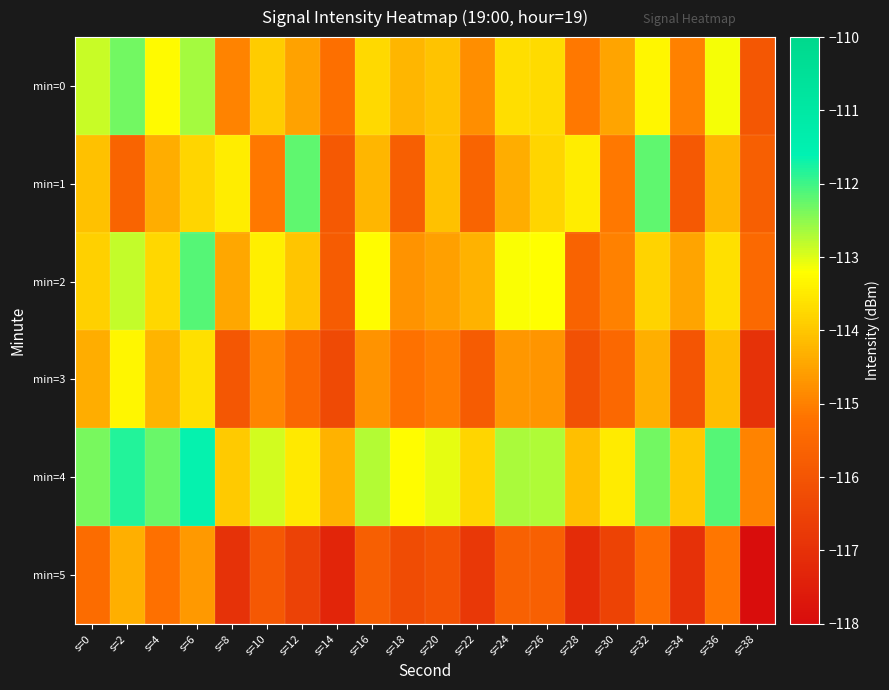

Reading left to right, transcribe all the data shown in this chart.

min=0: s=0=-112.9	s=2=-112.3	s=4=-113.3	s=6=-112.6	s=8=-115.0	s=10=-113.9	s=12=-114.5	s=14=-115.3	s=16=-113.7	s=18=-114.2	s=20=-114.0	s=22=-114.8	s=24=-113.7	s=26=-113.7	s=28=-115.1	s=30=-114.5	s=32=-113.3	s=34=-115.0	s=36=-113.1	s=38=-116.0
min=1: s=0=-114.1	s=2=-115.6	s=4=-114.4	s=6=-113.8	s=8=-113.5	s=10=-115.1	s=12=-112.2	s=14=-115.9	s=16=-114.2	s=18=-115.7	s=20=-114.1	s=22=-115.6	s=24=-114.4	s=26=-113.8	s=28=-113.5	s=30=-115.1	s=32=-112.2	s=34=-115.9	s=36=-114.2	s=38=-115.7
min=2: s=0=-113.9	s=2=-112.8	s=4=-113.8	s=6=-112.1	s=8=-114.5	s=10=-113.4	s=12=-114.0	s=14=-115.8	s=16=-113.2	s=18=-114.7	s=20=-114.5	s=22=-114.3	s=24=-113.2	s=26=-113.2	s=28=-115.6	s=30=-115.0	s=32=-113.8	s=34=-114.5	s=36=-113.6	s=38=-115.5
min=3: s=0=-114.4	s=2=-113.3	s=4=-114.3	s=6=-113.6	s=8=-116.0	s=10=-114.9	s=12=-115.5	s=14=-116.3	s=16=-114.7	s=18=-115.2	s=20=-115.0	s=22=-115.8	s=24=-114.7	s=26=-114.7	s=28=-116.1	s=30=-115.5	s=32=-114.3	s=34=-116.0	s=36=-114.1	s=38=-117.0
min=4: s=0=-112.4	s=2=-111.8	s=4=-112.3	s=6=-111.6	s=8=-114.0	s=10=-112.9	s=12=-113.5	s=14=-114.3	s=16=-112.7	s=18=-113.2	s=20=-113.0	s=22=-113.8	s=24=-112.7	s=26=-112.7	s=28=-114.1	s=30=-113.5	s=32=-112.3	s=34=-114.0	s=36=-112.1	s=38=-115.0
min=5: s=0=-115.4	s=2=-114.3	s=4=-115.3	s=6=-114.6	s=8=-117.0	s=10=-115.9	s=12=-116.5	s=14=-117.3	s=16=-115.7	s=18=-116.2	s=20=-116.0	s=22=-116.8	s=24=-115.7	s=26=-115.7	s=28=-117.1	s=30=-116.5	s=32=-115.3	s=34=-117.0	s=36=-115.1	s=38=-118.0